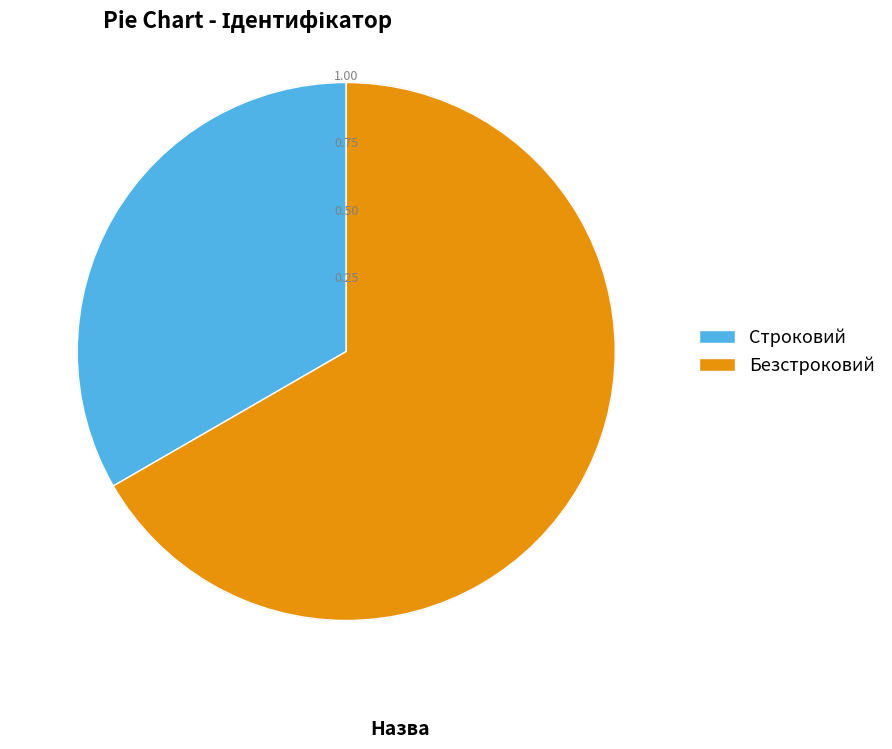

Is it true that Безстроковий is 67% of the pie?

True